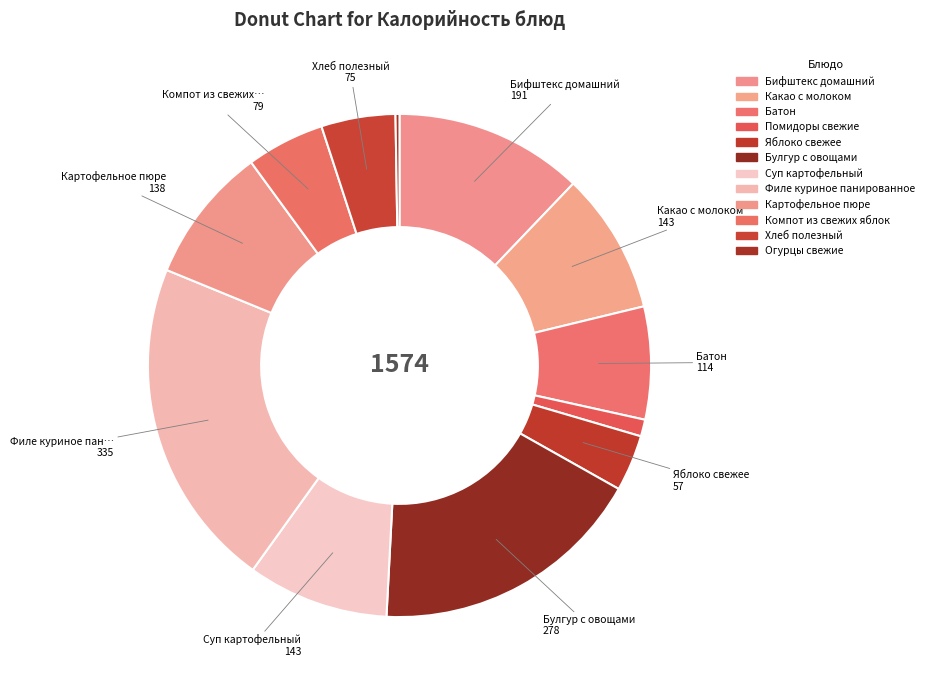

Does Хлеб полезный represent more than half of the total?

No